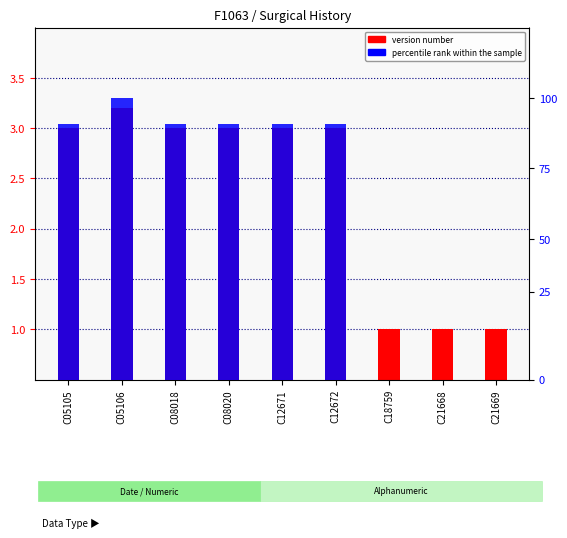

Reading left to right, extract all data points from this chart.

version number: 3.0	3.2	3.0	3.0	3.0	3.0	1.0	1.0	1.0
percentile rank within the sample: 2.9	3.2	2.9	2.9	2.9	2.9	0.0	0.0	0.0